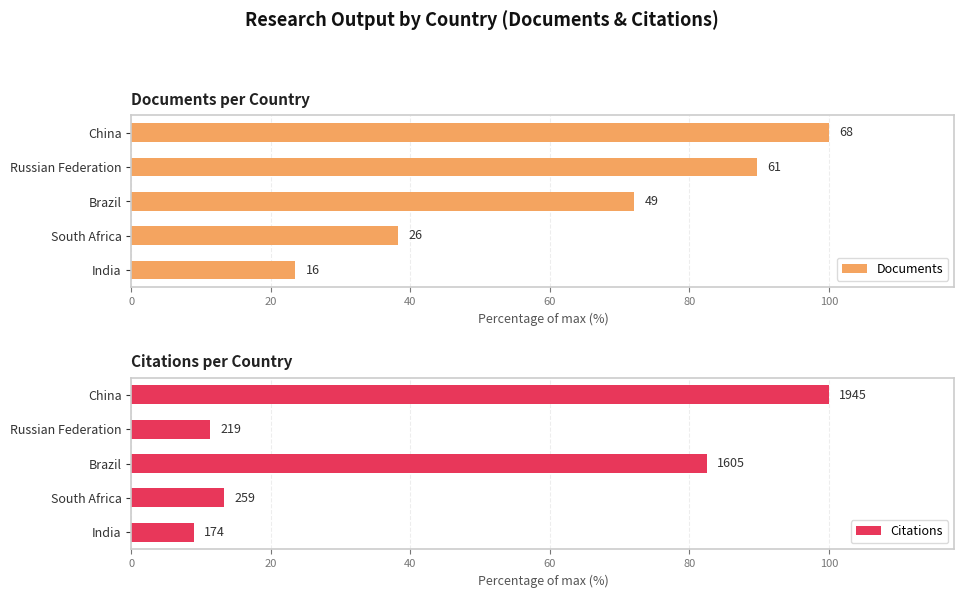

Are the bars grouped side by side (vs. stacked)?

Yes